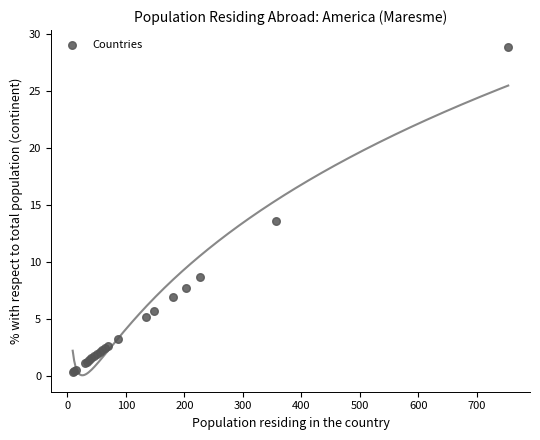

What Y value in the scatter plot is closest to 14?

13.6